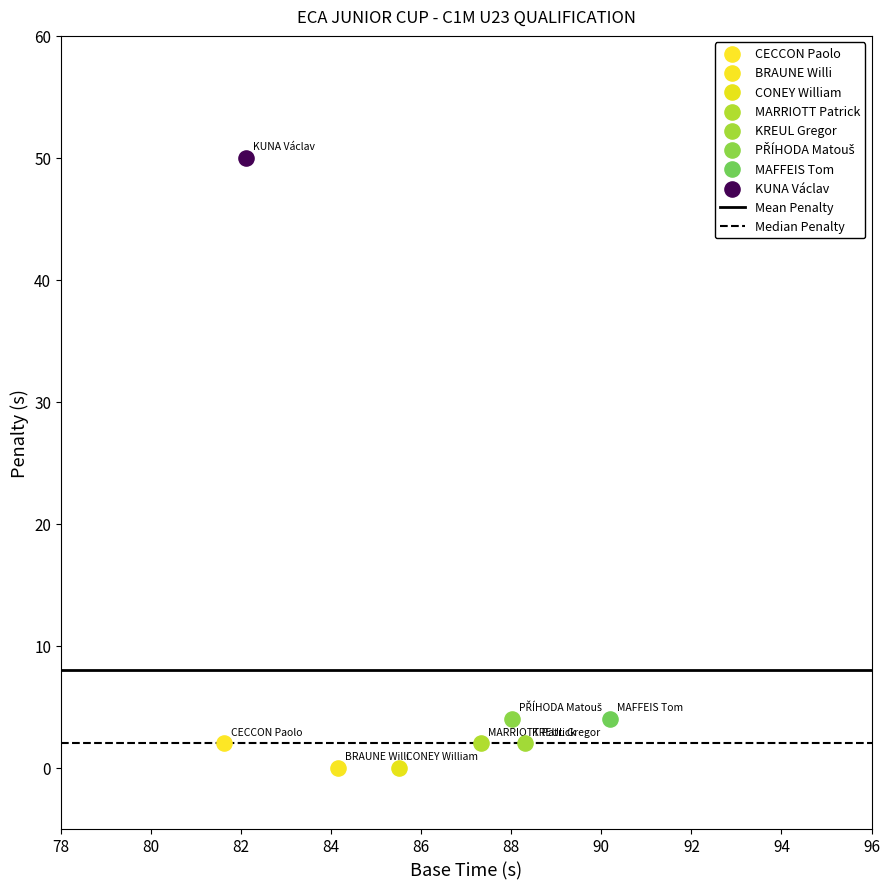

Which series contains the highest Y value?

KUNA Václav